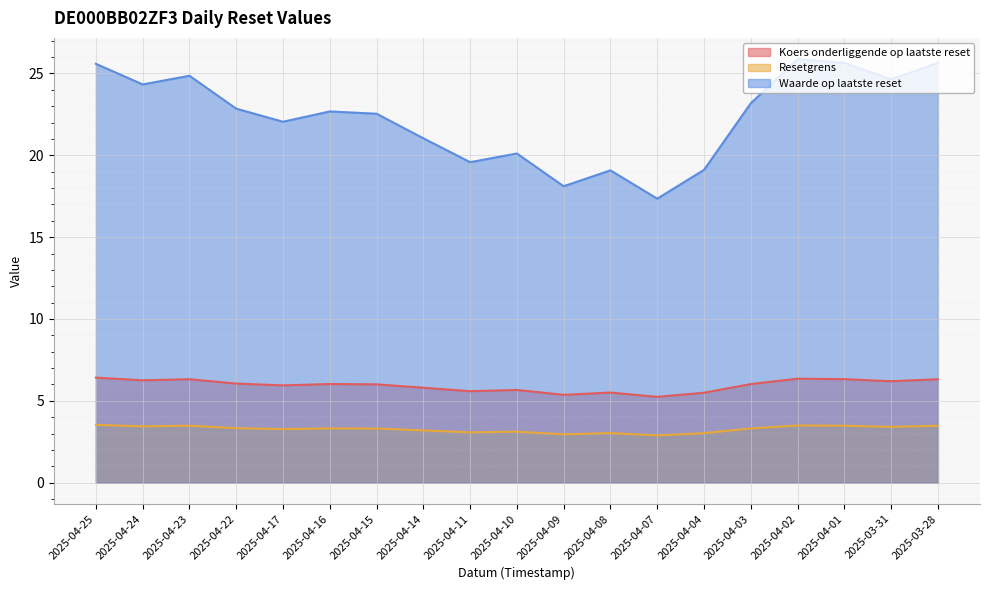

True or false: Resetgrens and Koers onderliggende op laatste reset intersect in this chart.

False